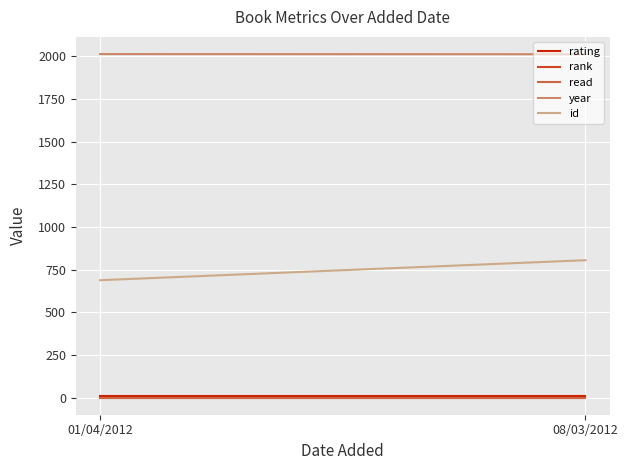

Which has a higher value, 08/03/2012 or 01/04/2012?

08/03/2012